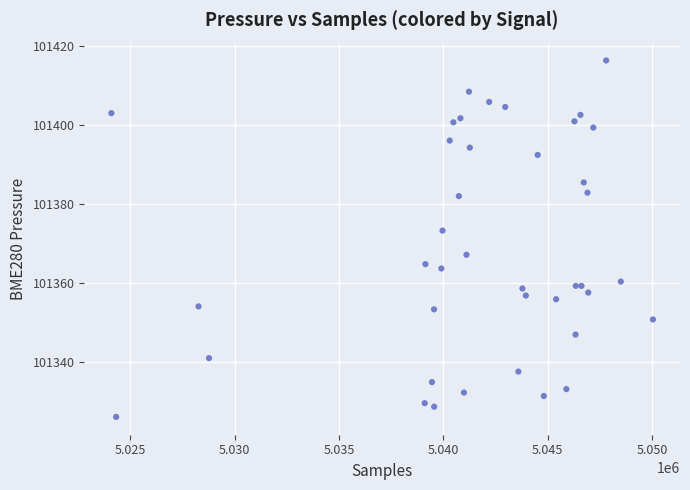

What Y value in the scatter plot is closest to 101371?

101373.2